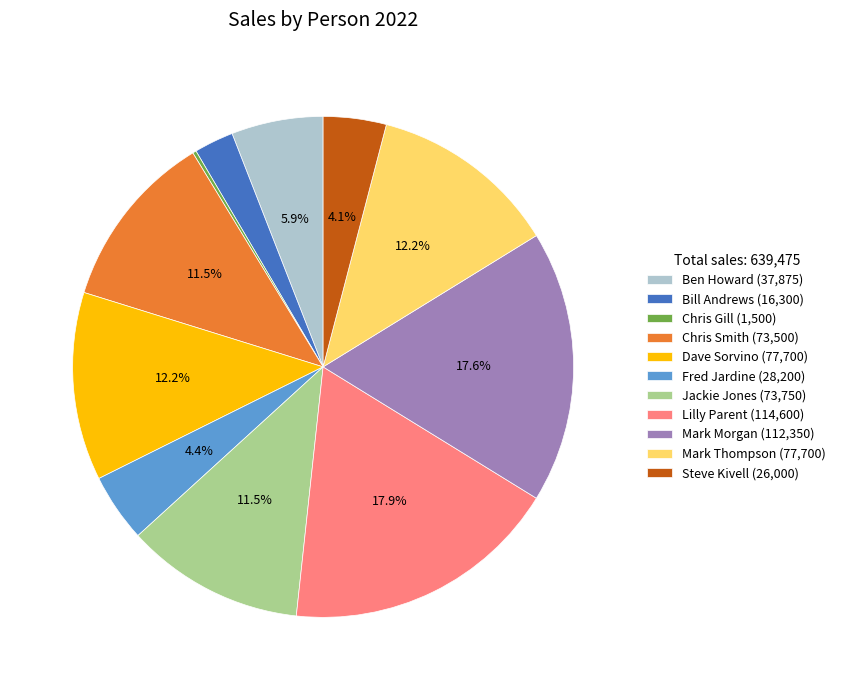

What portion of the pie excludes Dave Sorvino (77,700)?

87.8%